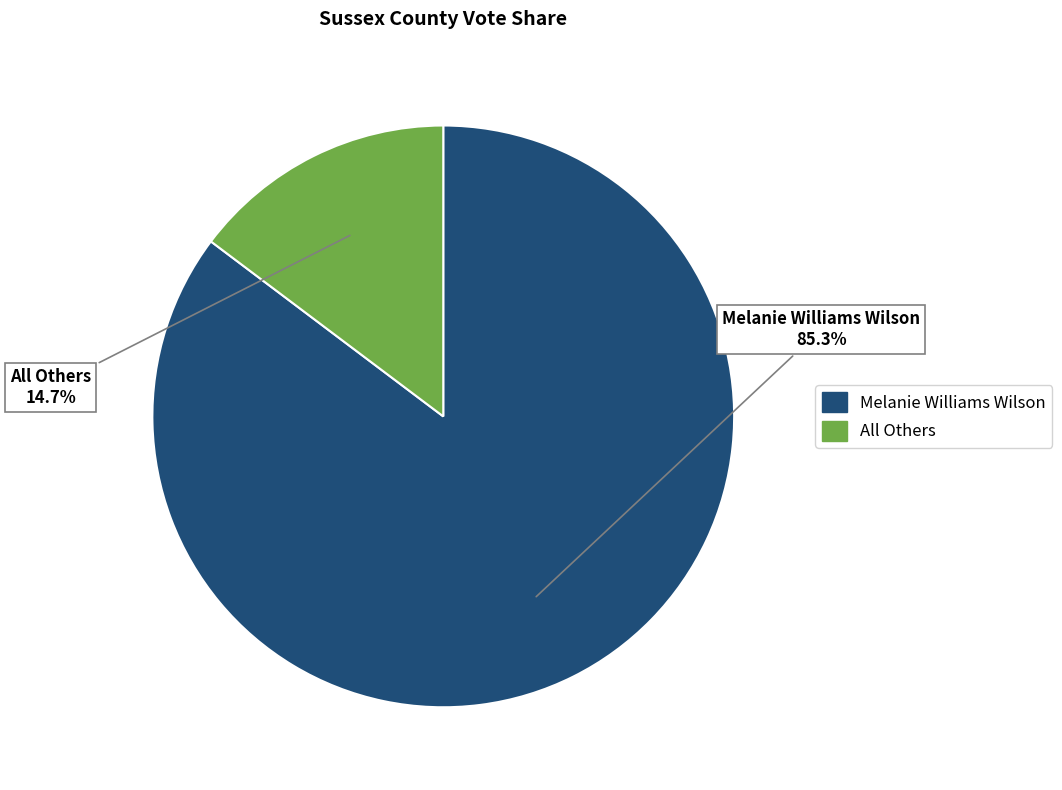

What is the ratio of the value at All Others to the value at Melanie Williams Wilson?

0.2